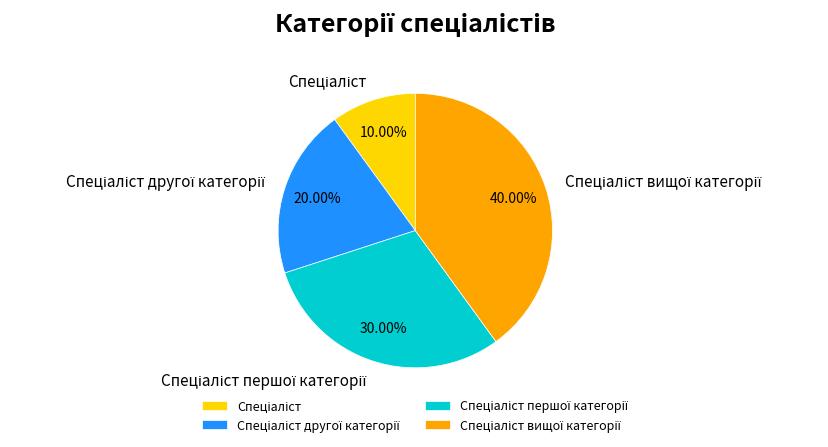

Is there a majority slice in this chart?

No